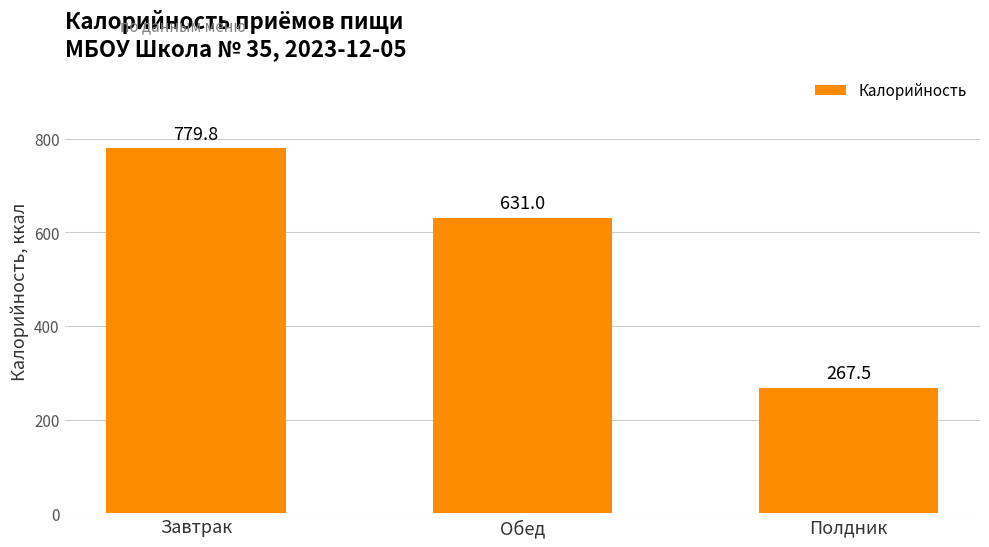

What is the maximum value shown in the chart?

779.8